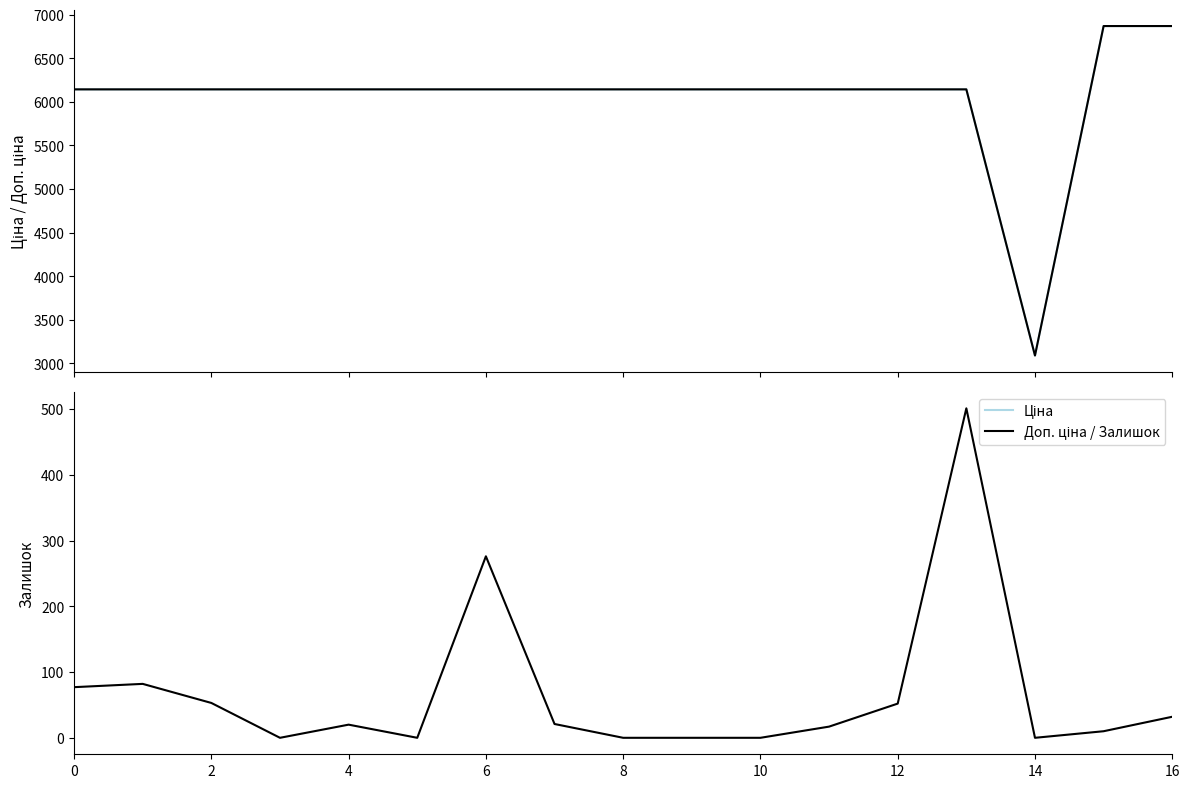

Which series changed the most between 14 and 11?

Залишок